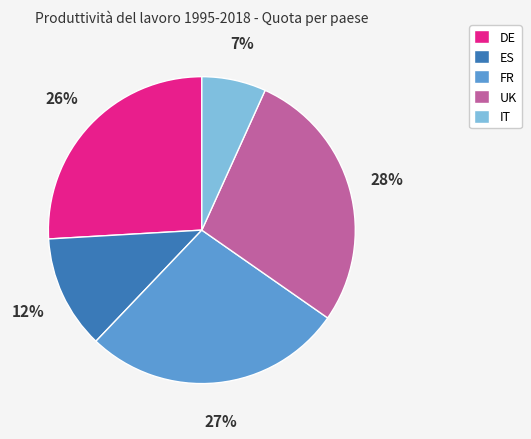

The IT slice represents 21% of the pie. True or false?

False